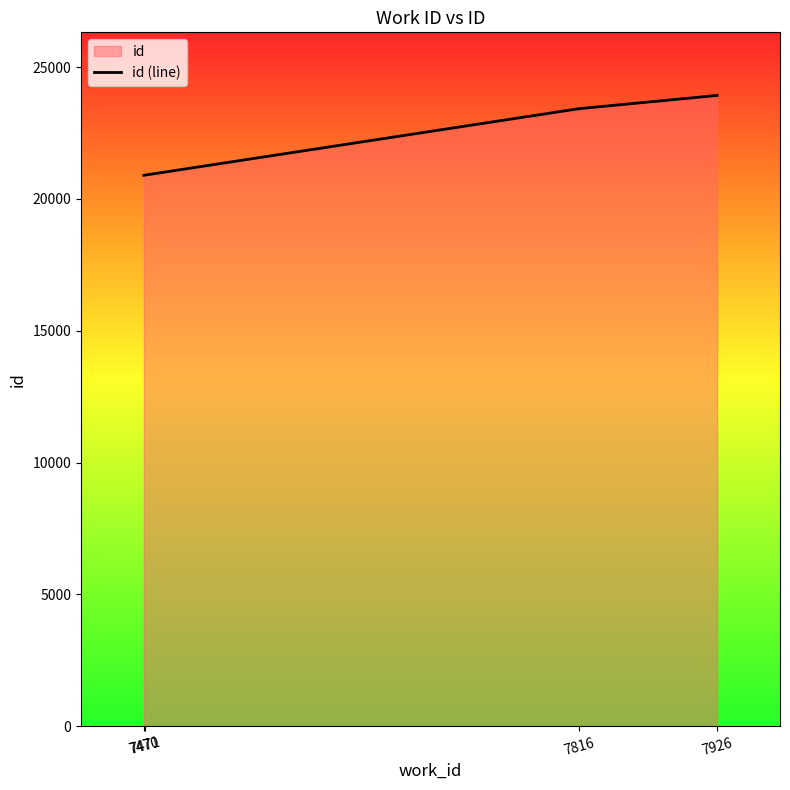

True or false: there are more than 0 points higher than both neighbors.

False